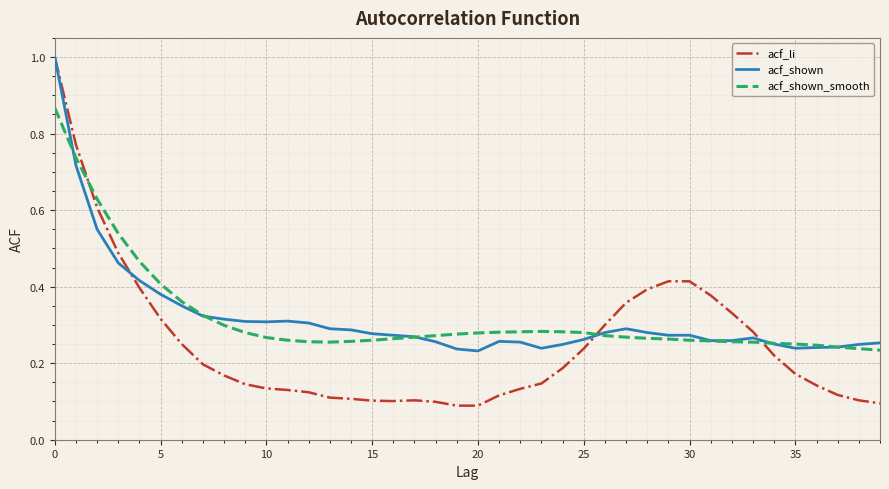

Which series has the widest spread of values?

acf_li